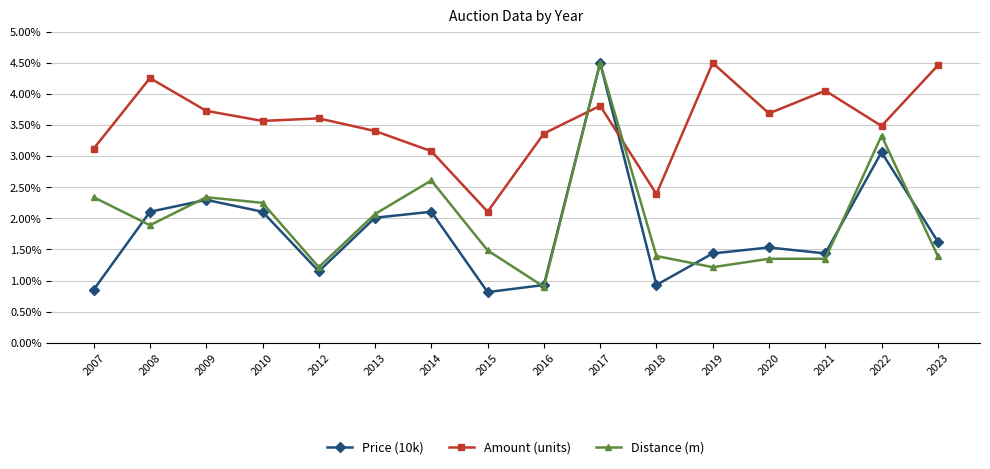

Between which two adjacent categories do Price (10k) and Amount (units) first intersect?

2016 and 2017